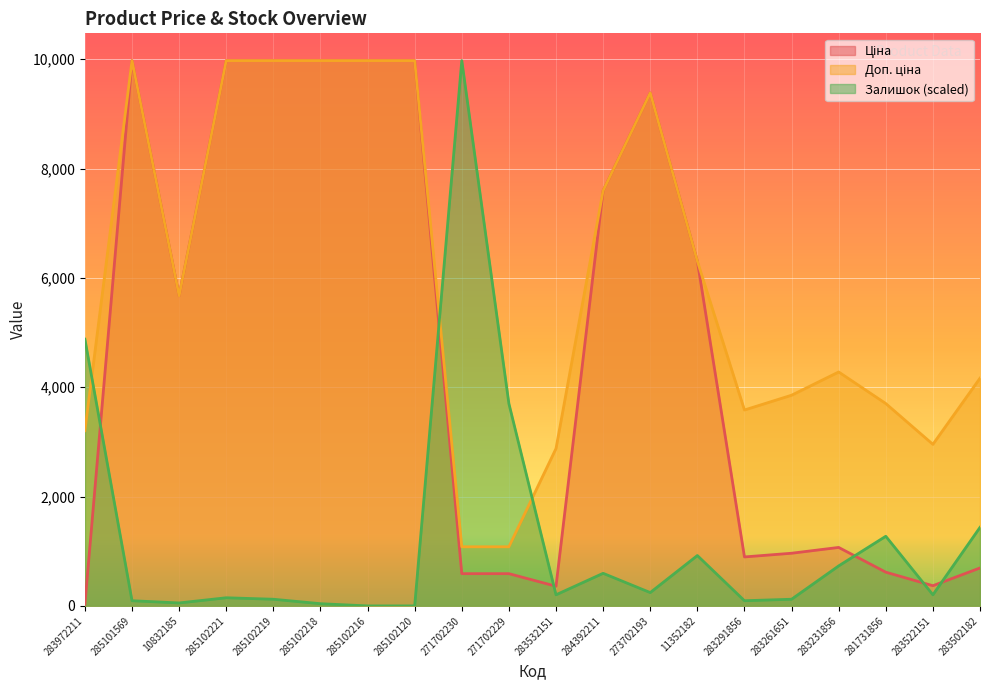

List the series in order of their peak value, highest first.

Ціна, Доп. ціна, Залишок